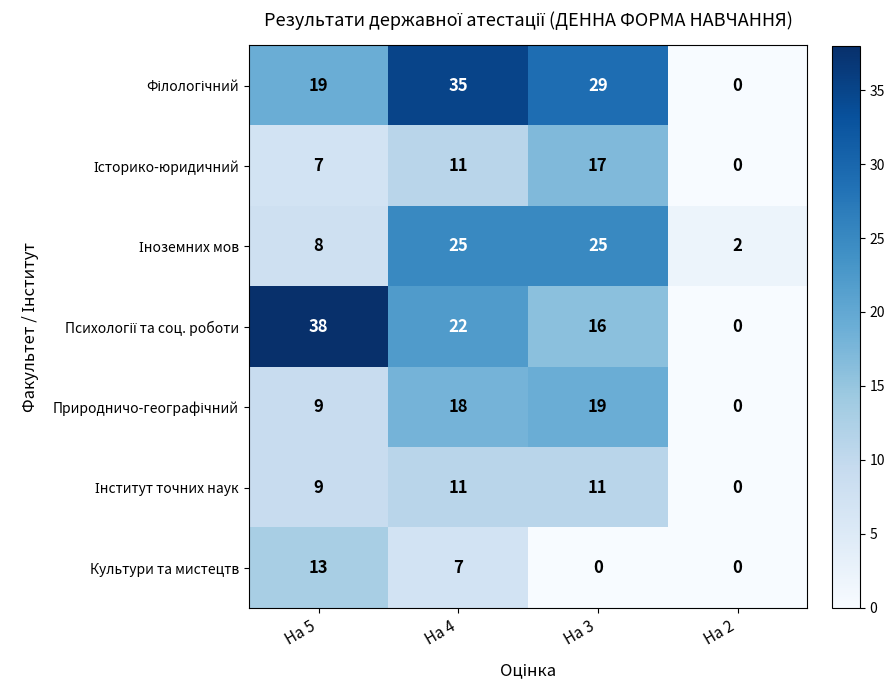

At which category is the sum across all series the highest?

На 4